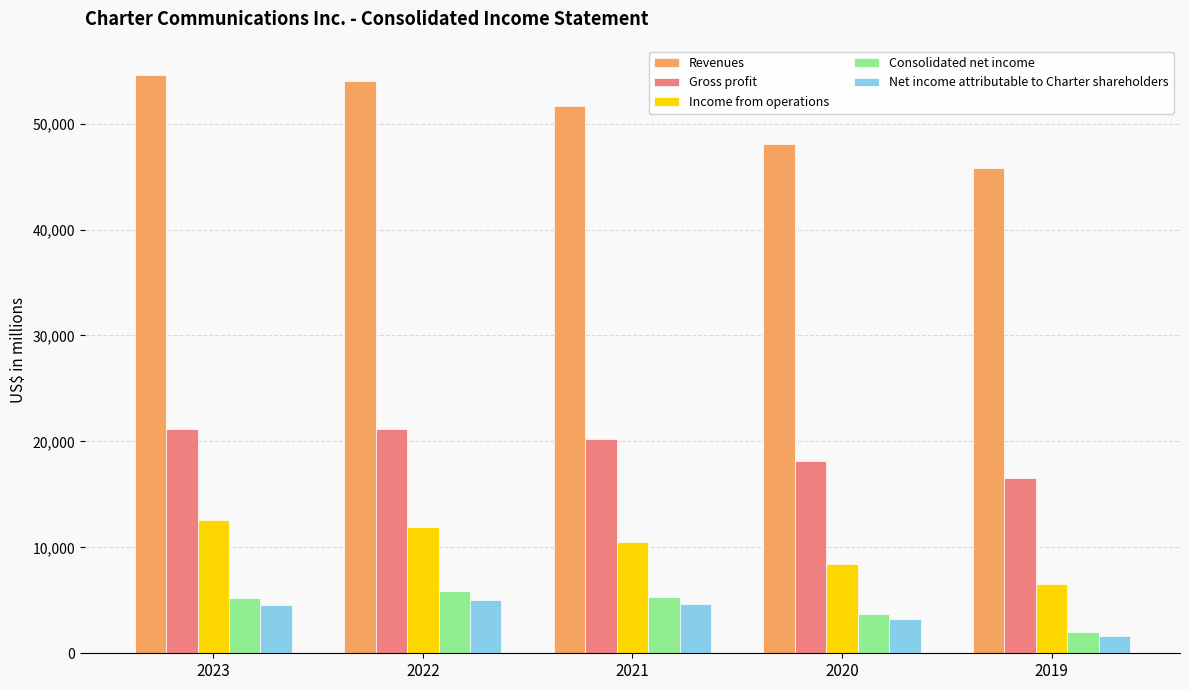

Which series has the widest spread of values?

Revenues